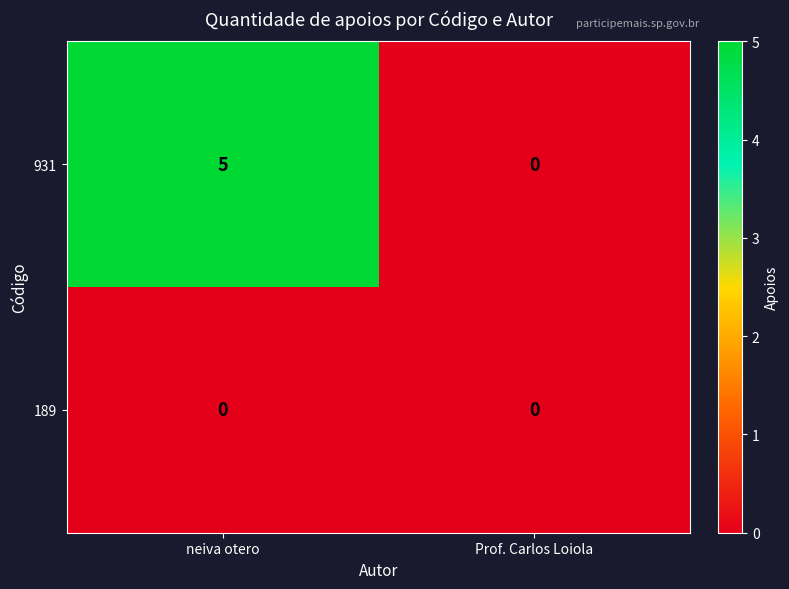

The value of 931 at neiva otero is 5. True or false?

True